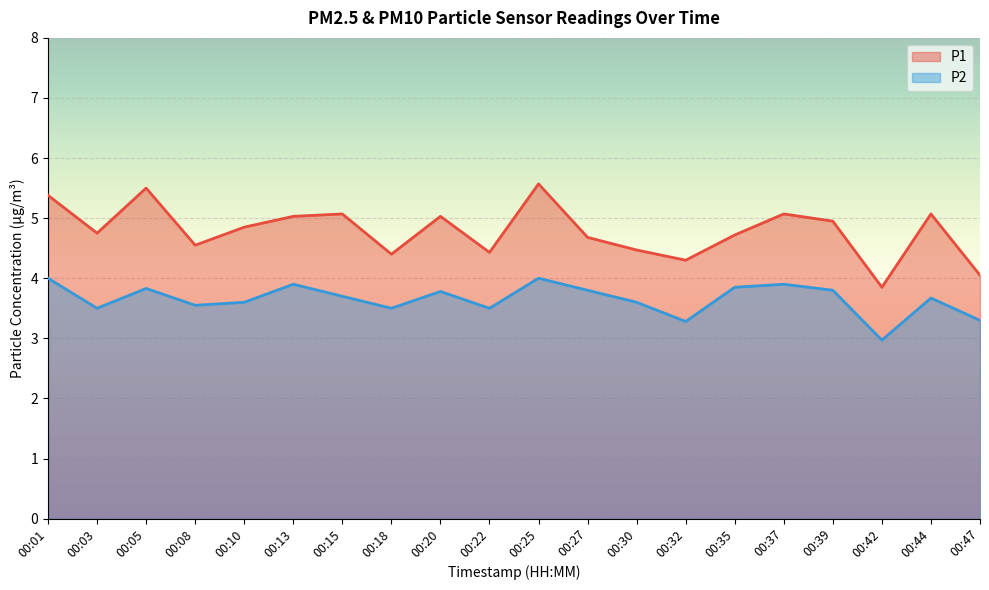

Which series has the largest range (max minus min)?

P1